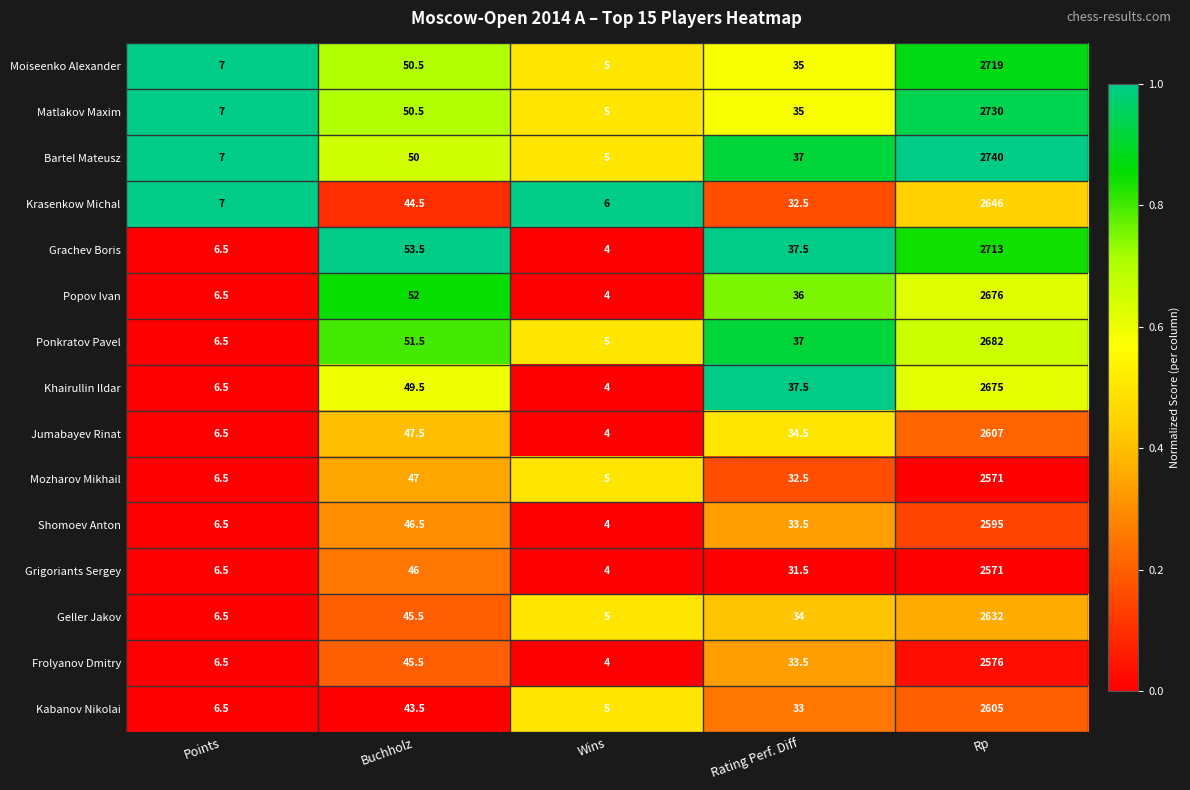

What is the sum of the Mozharov Mikhail values at Points and Rating Perf. Diff?

39.0